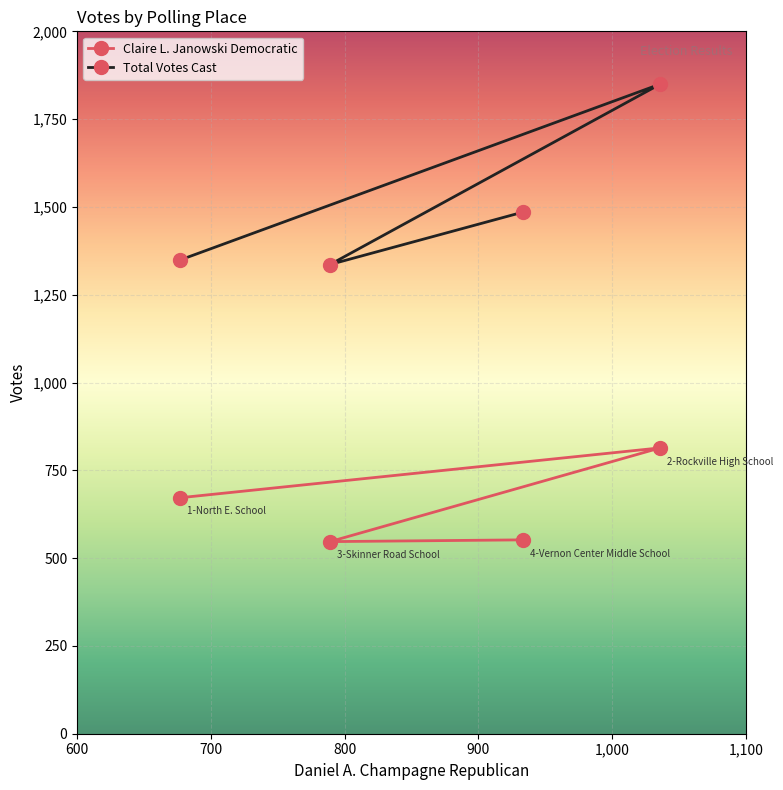

At which category does Total Votes Cast reach its first local peak?

2-Rockville High School